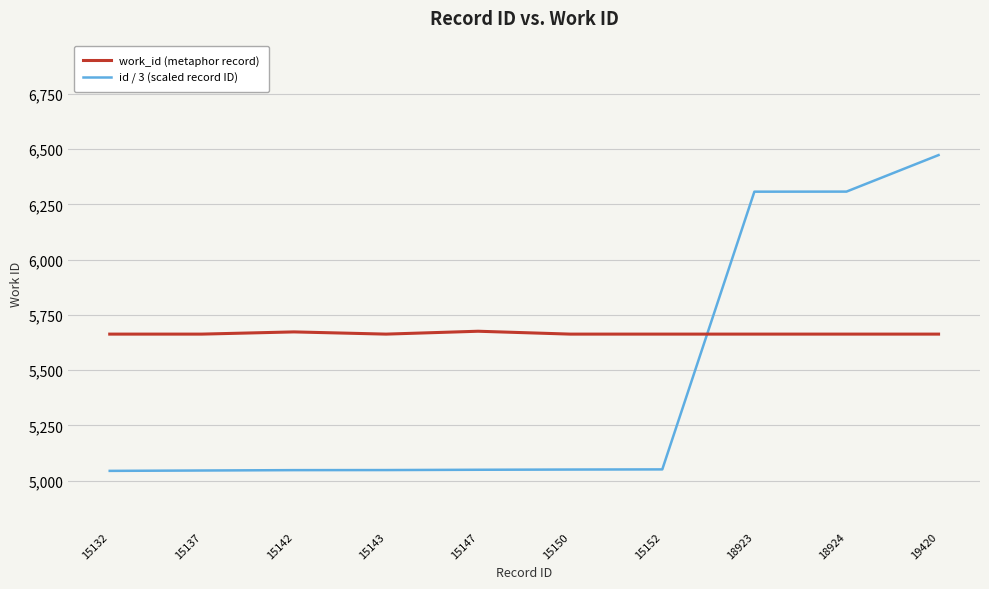

At which category is the sum across all series the highest?

19420